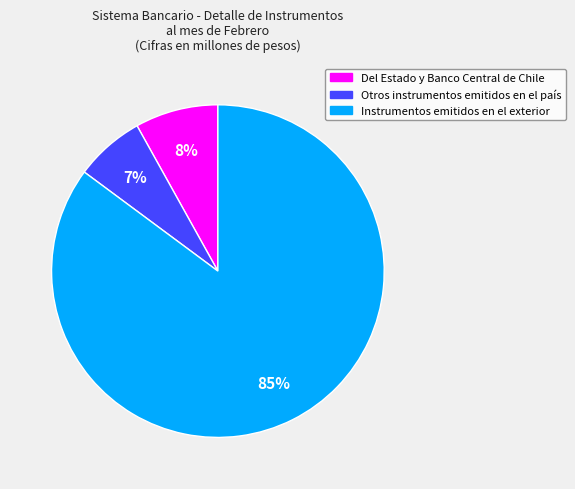

The Instrumentos emitidos en el exterior slice represents 85% of the pie. True or false?

True